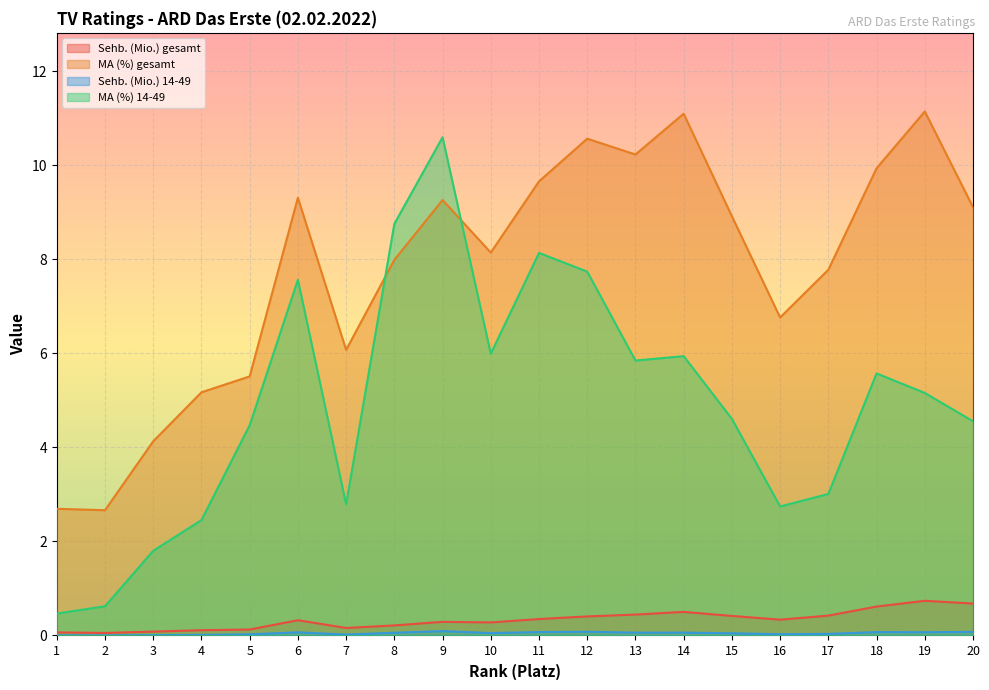

How many lines are shown in the chart?

4